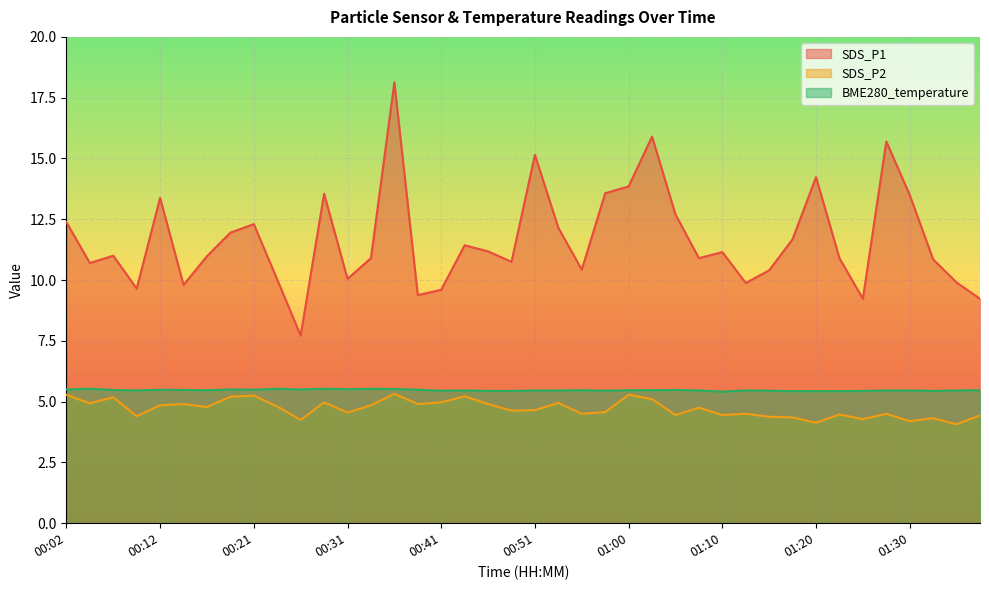

Between 00:31 and 01:35, which series saw the biggest shift?

SDS_P2